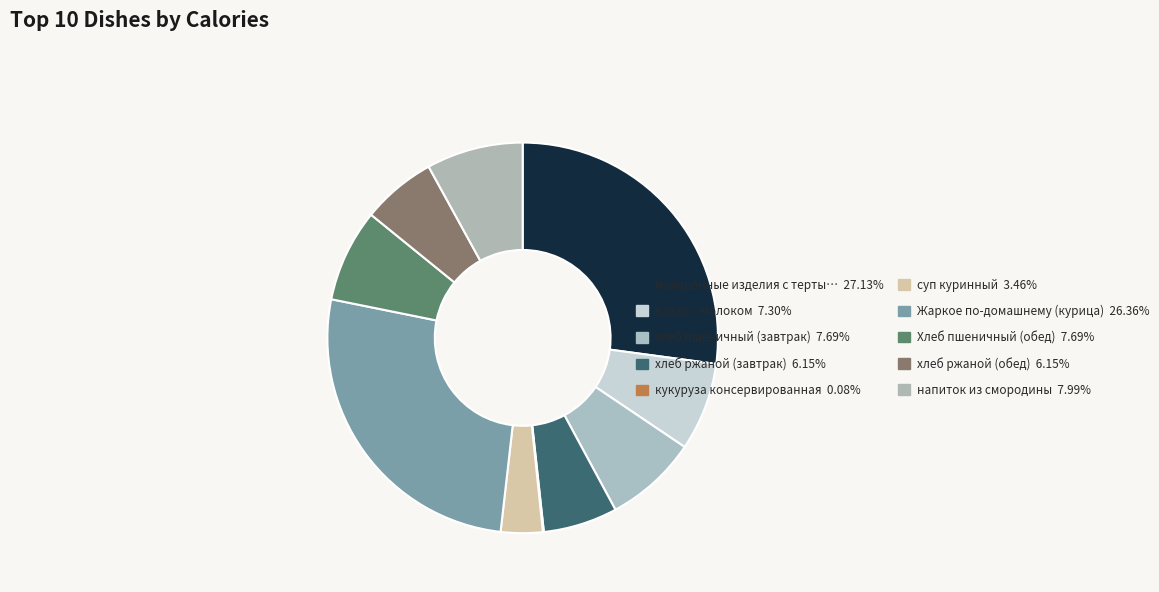

To the nearest percent, what is the average slice percentage?

10%